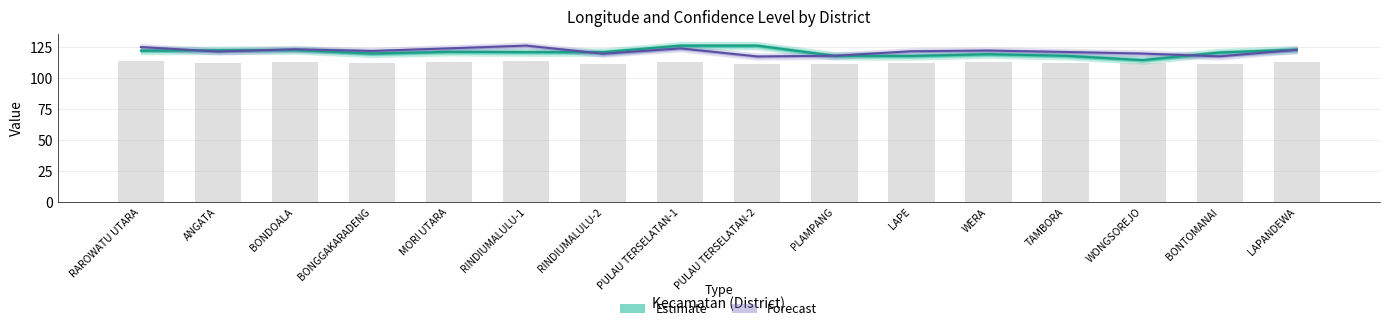

Reading left to right, extract all data points from this chart.

124.8	121.2	123.0	121.6	123.7	126.0	119.4	123.7	117.2	117.8	121.4	122.0	120.8	119.5	117.3	122.6